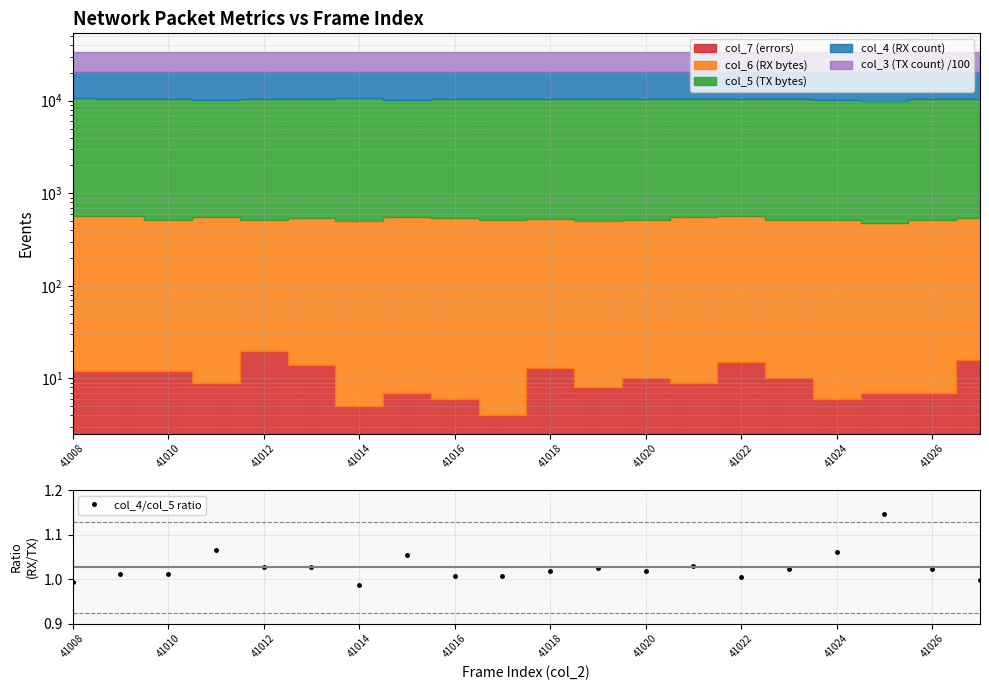

What is the label of the 6th point from the left?

41018